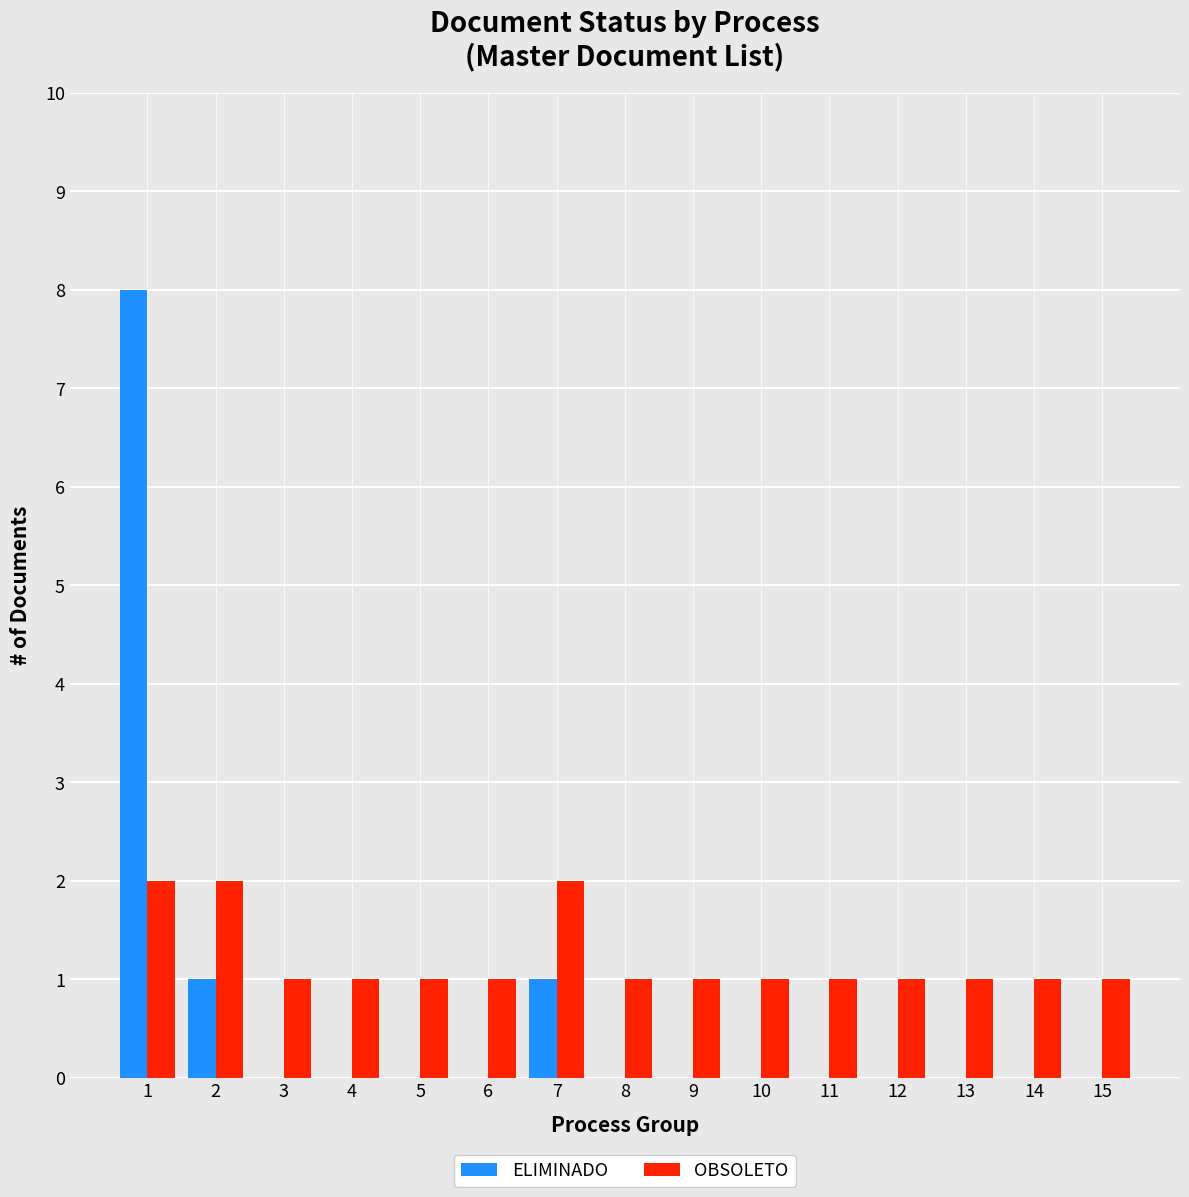

What is the highest value of the OBSOLETO series?

2